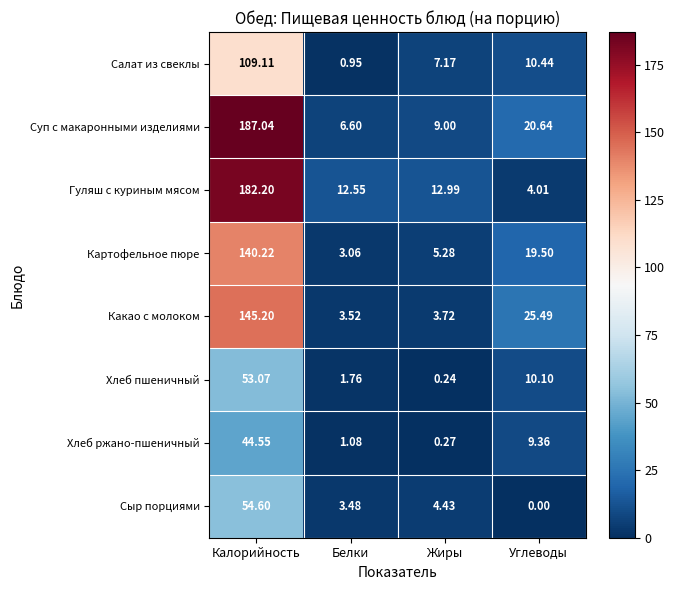

List the labels in order of Сыр порциями value, largest first.

Калорийность, Жиры, Белки, Углеводы